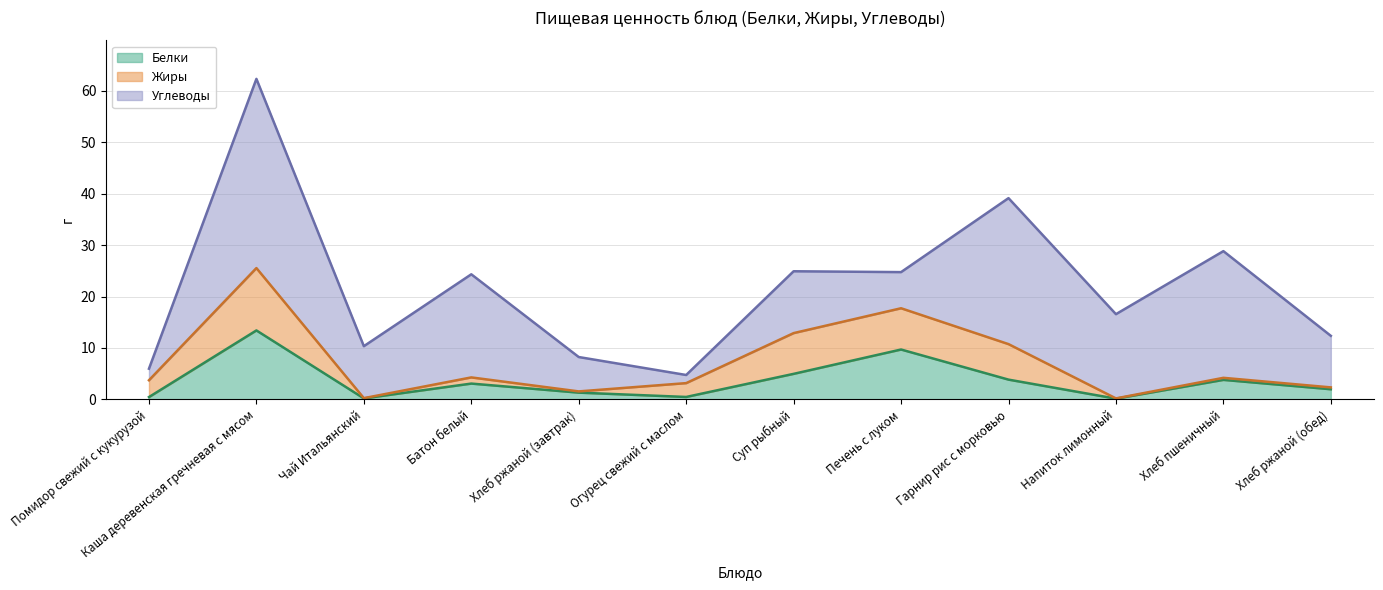

Reading left to right, what are all the values shown in this chart?

Белки: 0.5	13.4	0.2	3.1	1.3	0.5	5.0	9.7	3.9	0.1	3.8	2.0
Жиры: 3.3	12.1	0.1	1.2	0.2	2.7	7.9	8.0	6.9	0.1	0.4	0.4
Углеводы: 2.2	36.8	10.1	20.0	6.7	1.6	12.0	7.0	28.4	16.4	24.6	10.0